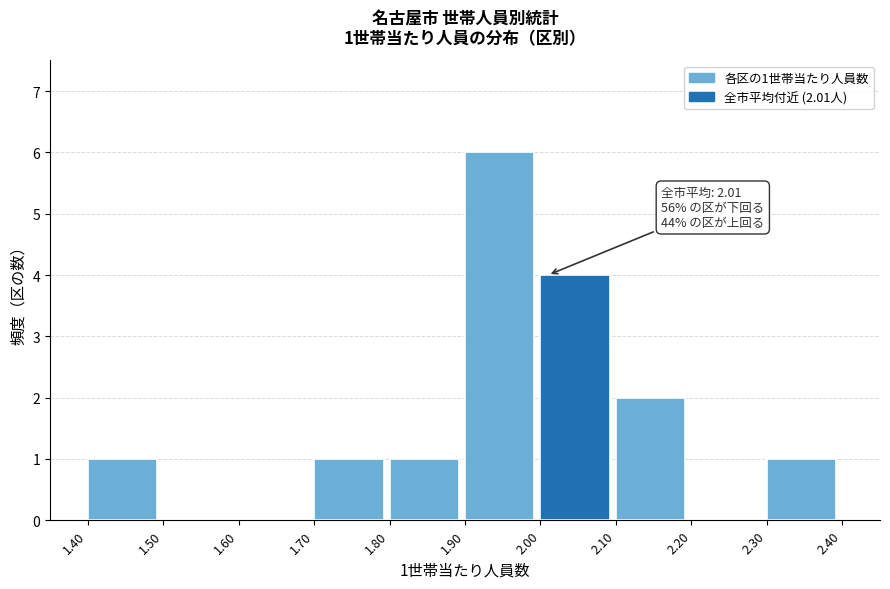

Which range on the x-axis has the tallest bar?

1.90 to 2.00